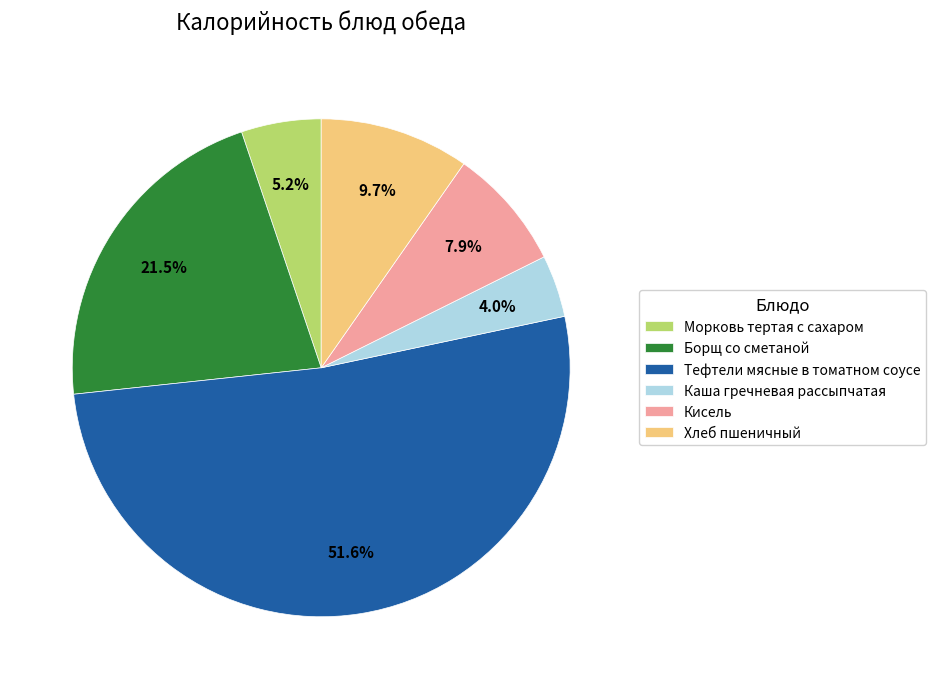

True or false: Кисель accounts for 8% of the total.

True